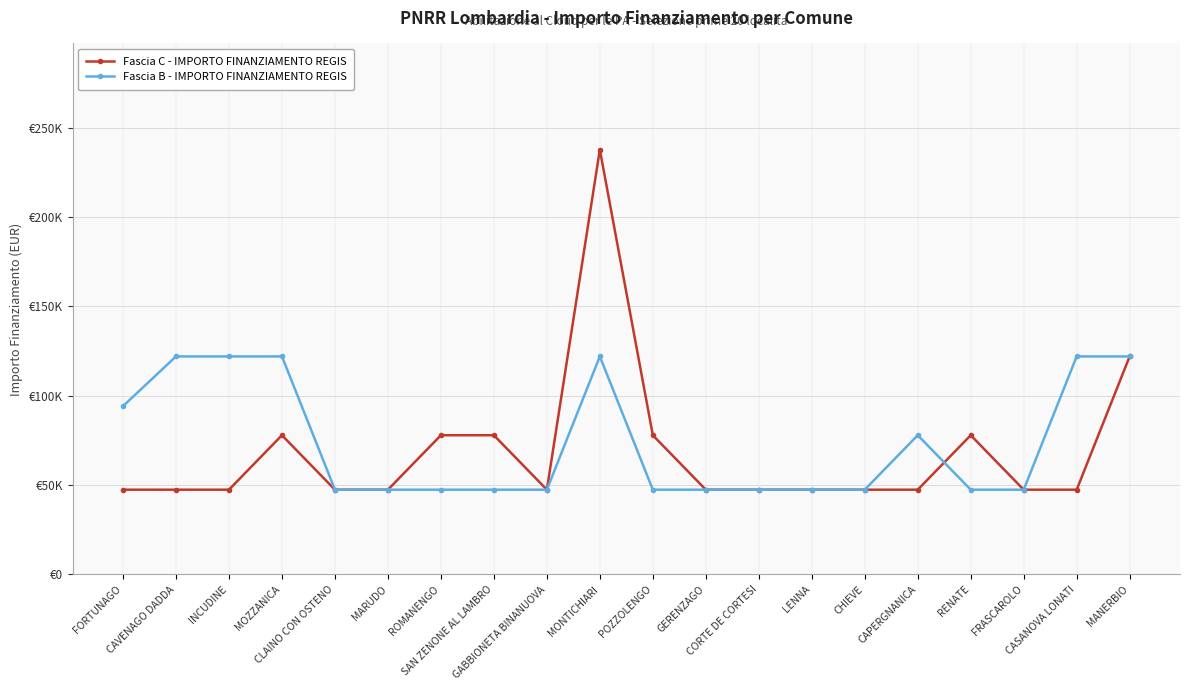

What is the label of the 18th point from the left?

FRASCAROLO